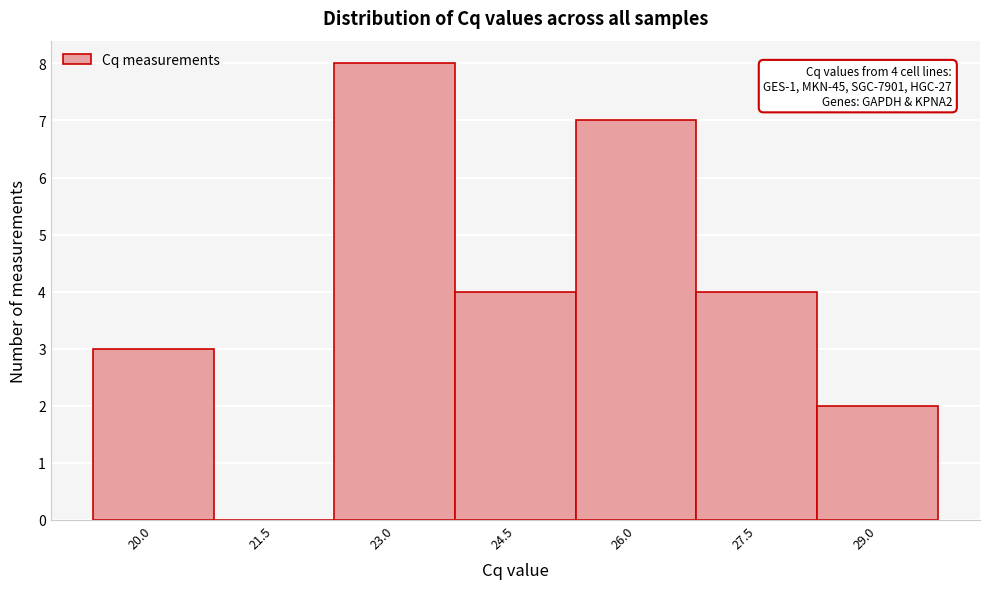

Reading left to right, list all the values displayed in this chart.

20.0=3	21.5=0	23.0=8	24.5=4	26.0=7	27.5=4	29.0=2